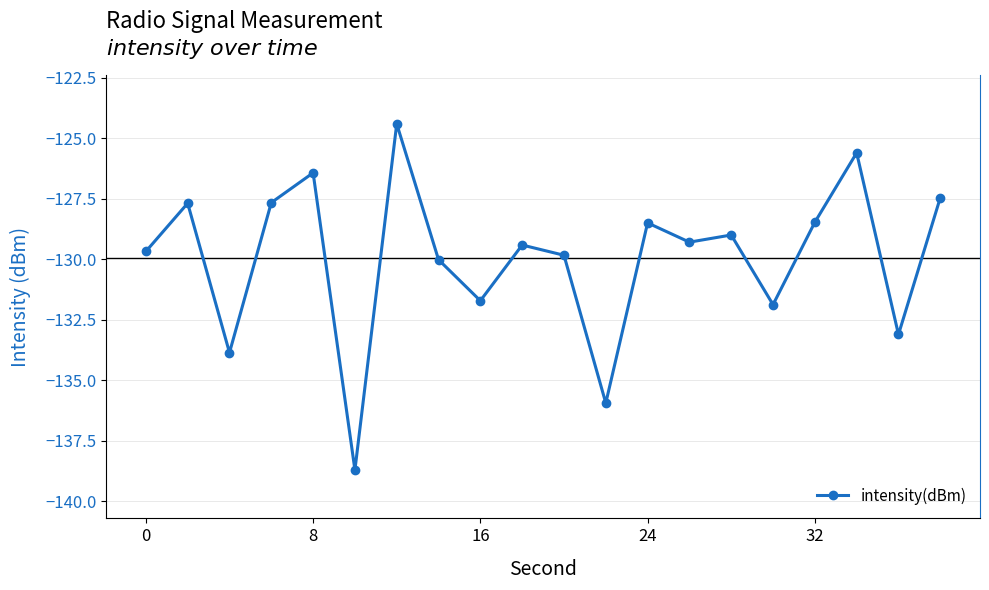

True or false: the data has more than 2 interior local peaks.

True